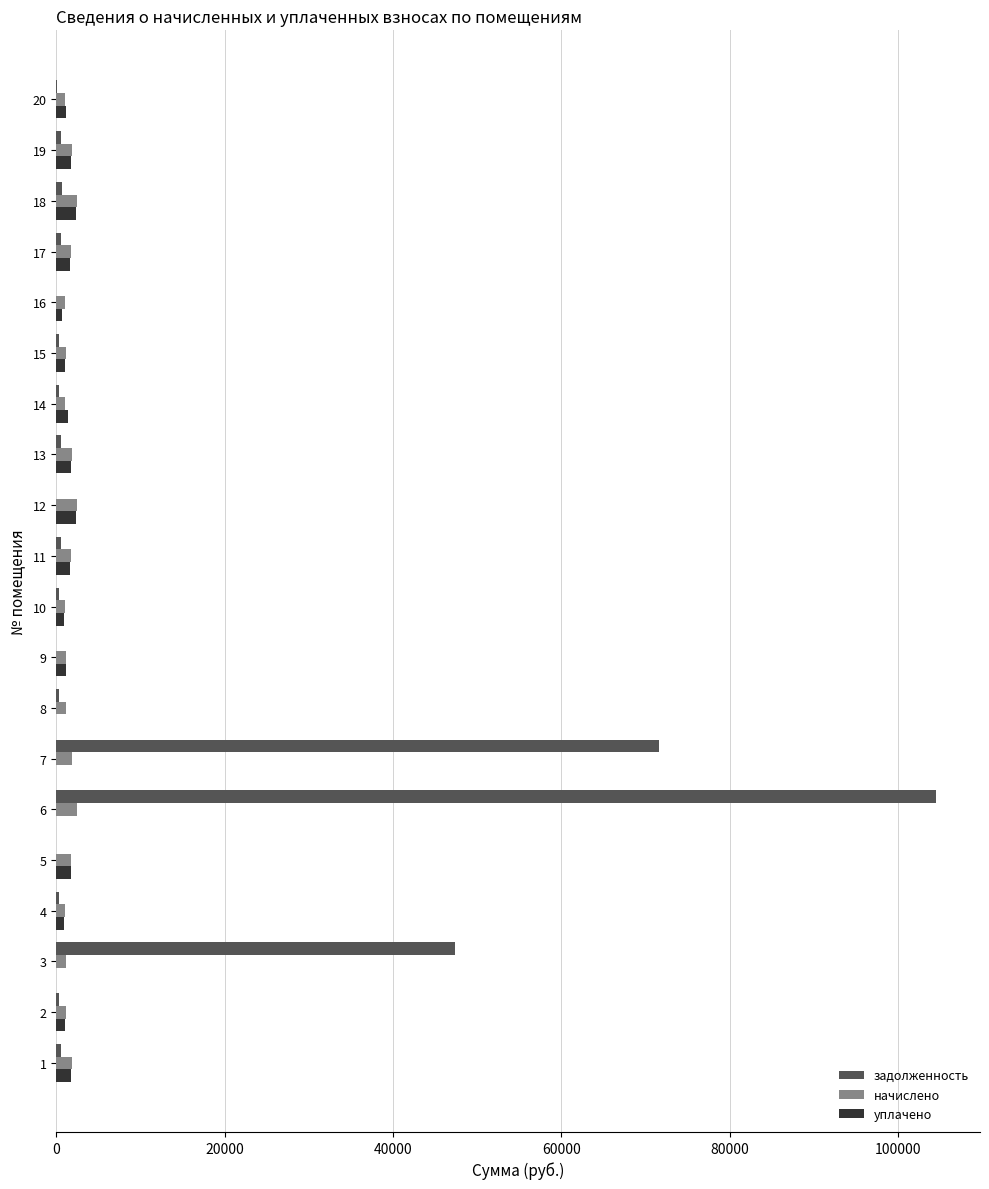

What is the greatest value displayed?

104518.0